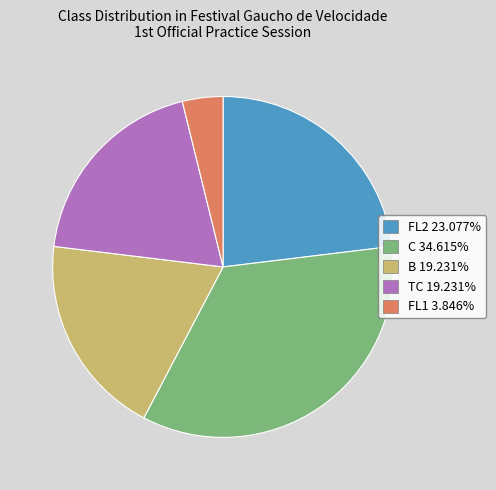

Is FL2 the majority of the pie?

No